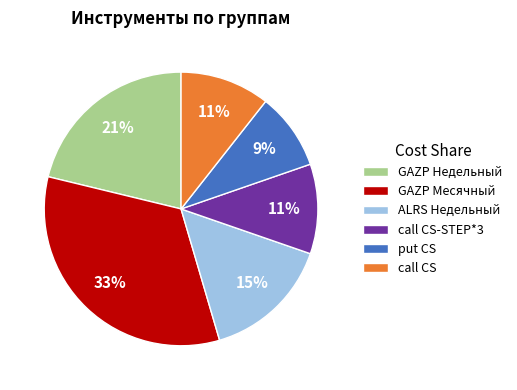

To the nearest percent, what is the average slice percentage?

17%